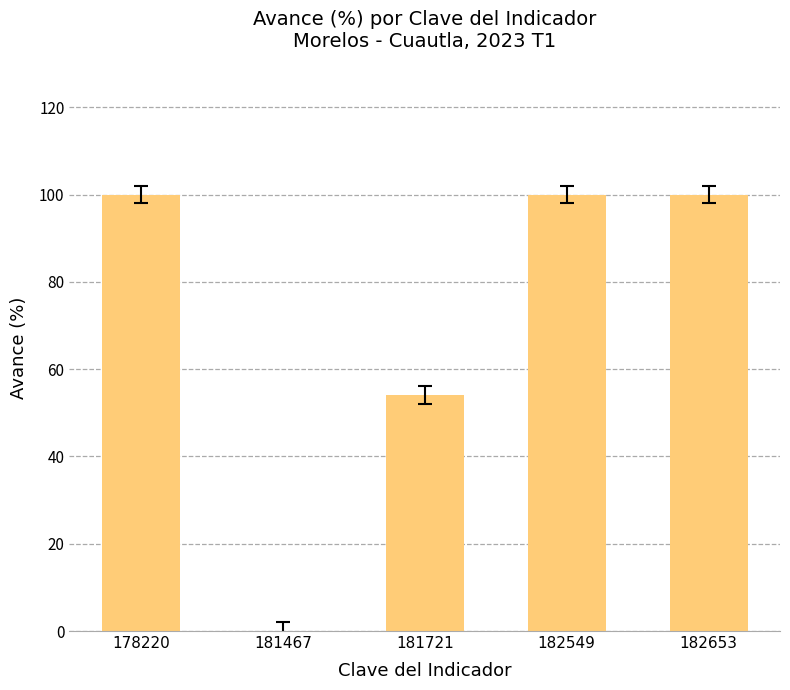

Reading right to left, what are all the values shown in this chart?

100.0	100.0	54.1	0.0	100.0